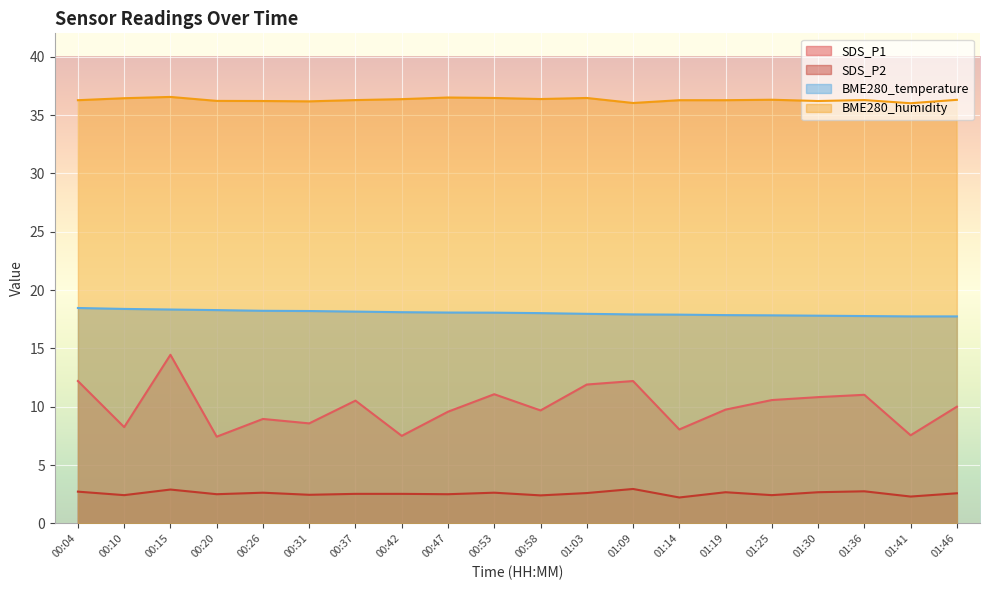

Between 01:03 and 01:25, which is larger?

01:03